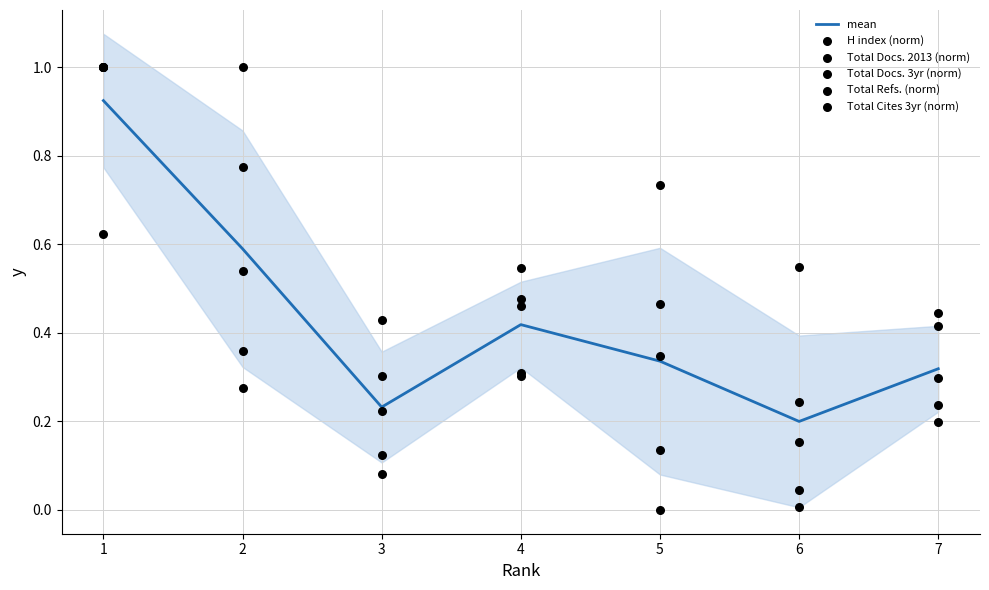

Which series reaches the minimum Y coordinate?

Total Refs. (norm)